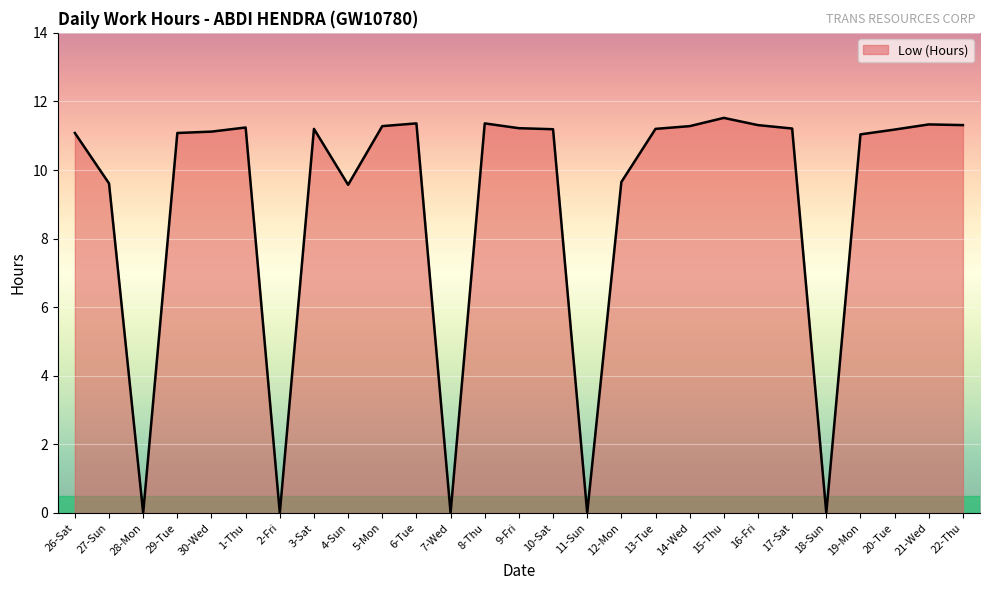

What position from the left is 21-Wed?

26